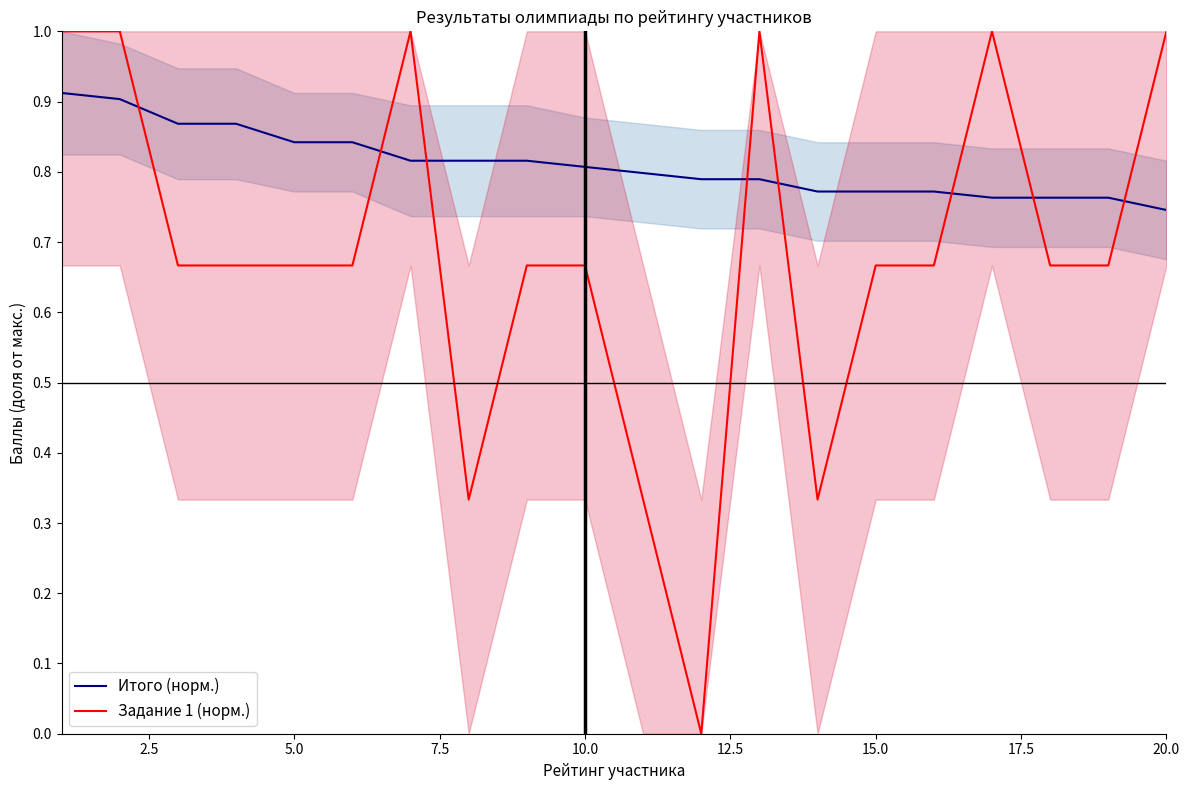

What is the maximum value for Задание 1 (норм.)?

1.0